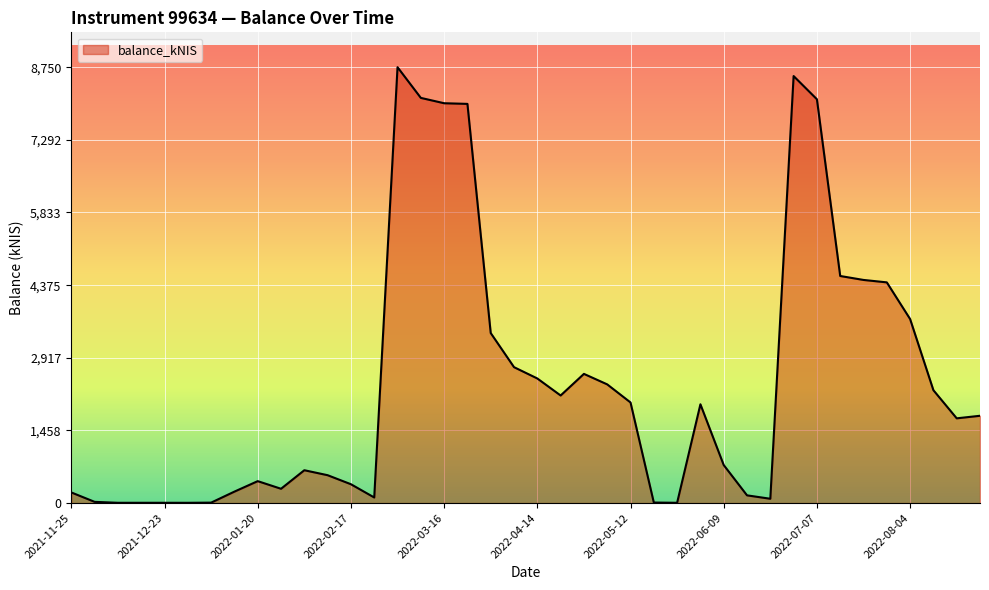

What is the maximum value shown in the chart?

8749.9